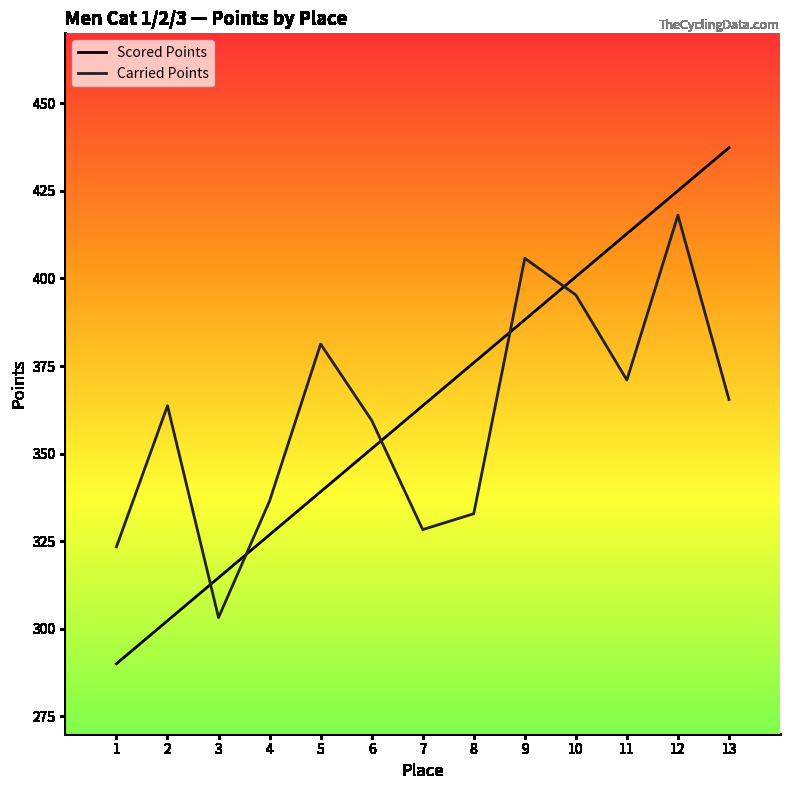

Reading right to left, list all the values displayed in this chart.

Scored Points: 437.3	425.1	412.8	400.5	388.2	375.9	363.7	351.4	339.1	326.8	314.5	302.3	290.0
Carried Points: 365.4	418.1	371.0	395.3	405.8	332.8	328.3	359.5	381.3	336.5	303.2	363.7	323.4